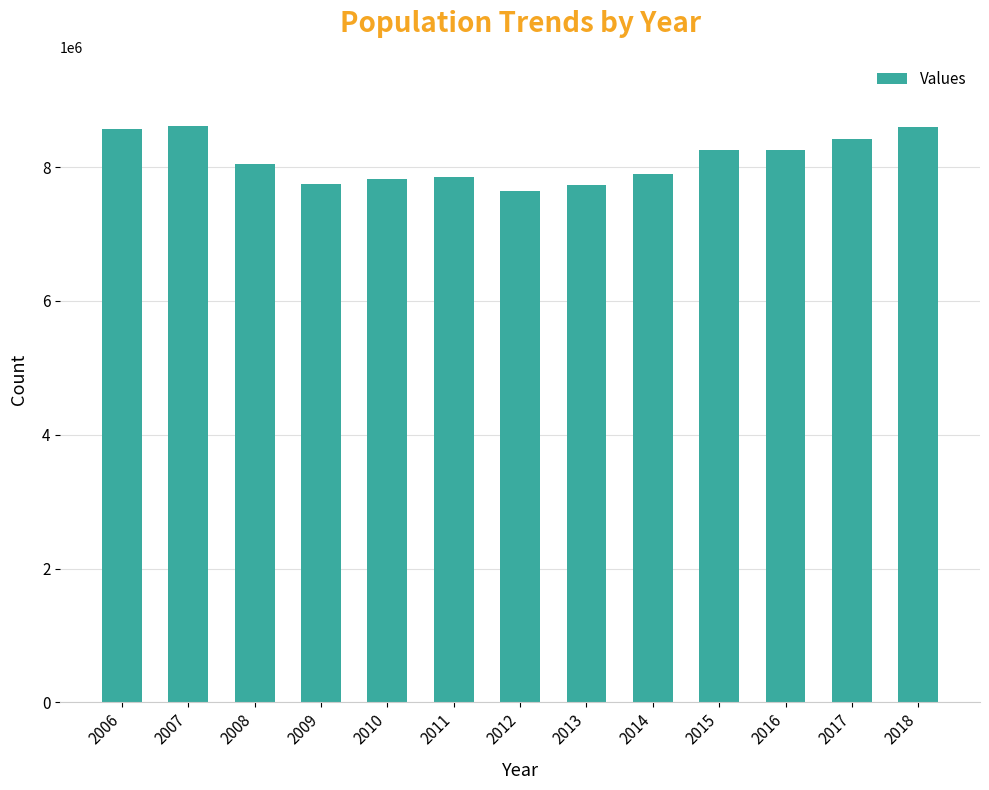

What is the change in value from 2006 to 2018?

+33775